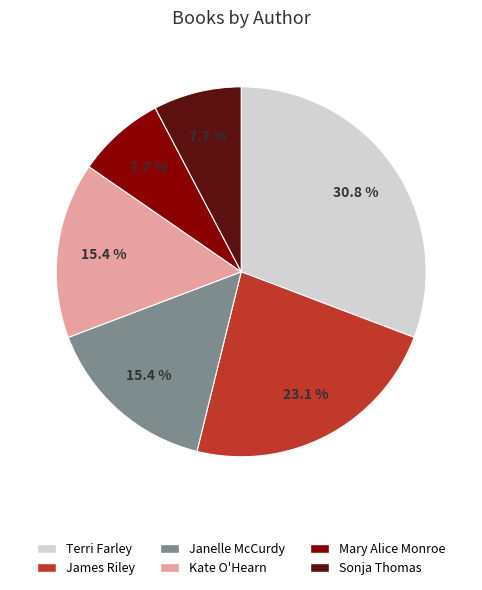

Is there a majority slice in this chart?

No